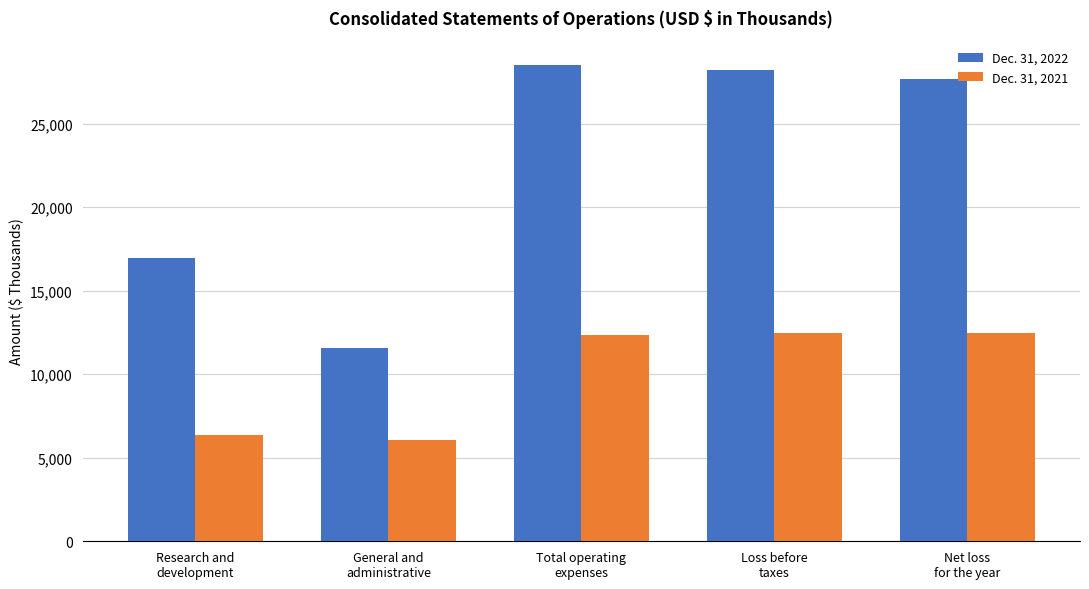

What is the difference between the highest and lowest values at Research and
development?

10643